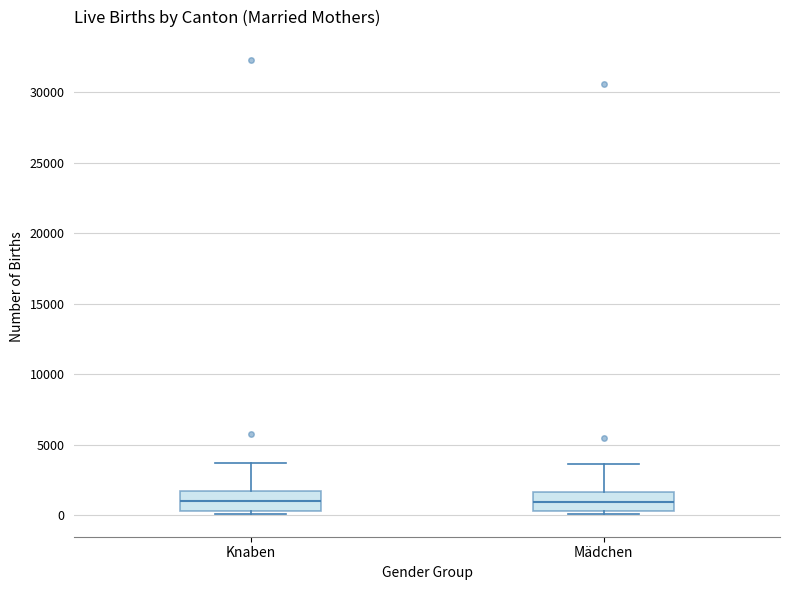

Reading left to right, transcribe this box plot: for each box, give where its median line is, the range the box spans, and where its two whiskers end, as read against the y-axis. The values are not printed on the chart, so give them approximately, as read against the axis.

Knaben: median 1000, box 500 to 1500, whiskers 0 to 3500
Mädchen: median 1000, box 500 to 1500, whiskers 0 to 3500